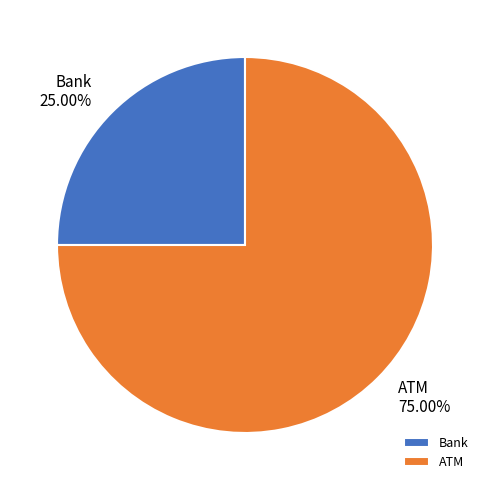

What percentage is the ATM slice, to the nearest percent?

75%